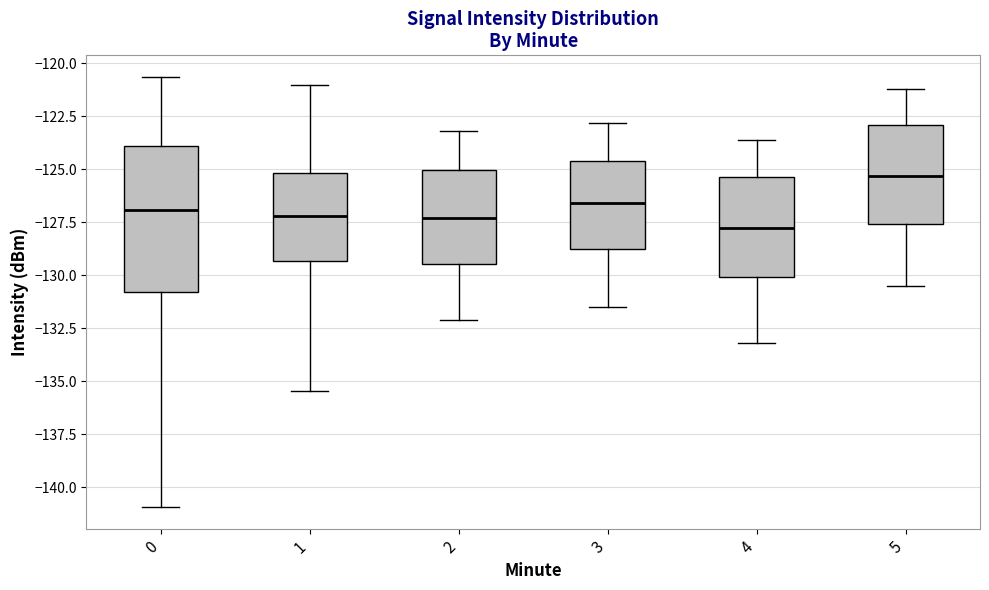

Reading left to right, transcribe this box plot: for each box, give where its median line is, the range the box spans, and where its two whiskers end, as read against the y-axis. The values are not printed on the chart, so give them approximately, as read against the axis.

0: median -127.0, box -131.0 to -124.0, whiskers -141.0 to -120.5
1: median -127.0, box -129.5 to -125.0, whiskers -135.5 to -121.0
2: median -127.5, box -129.5 to -125.0, whiskers -132.0 to -123.0
3: median -126.5, box -129.0 to -124.5, whiskers -131.5 to -123.0
4: median -127.5, box -130.0 to -125.5, whiskers -133.0 to -123.5
5: median -125.5, box -127.5 to -123.0, whiskers -130.5 to -121.0